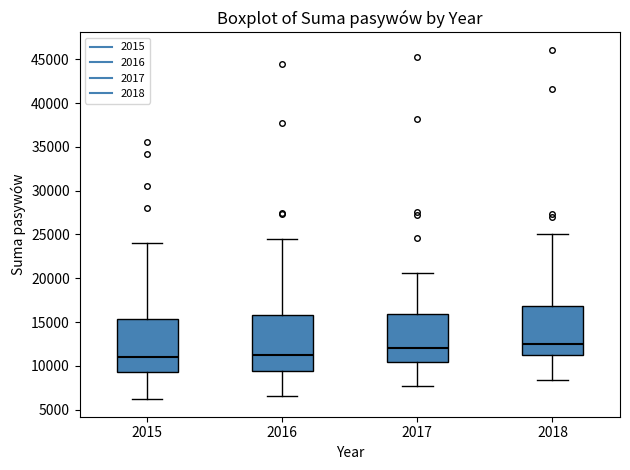

Reading left to right, transcribe this box plot: for each box, give where its median line is, the range the box spans, and where its two whiskers end, as read against the y-axis. The values are not printed on the chart, so give them approximately, as read against the axis.

2015: median 11000, box 9500 to 15500, whiskers 6000 to 24000
2016: median 11000, box 9500 to 16000, whiskers 6500 to 24500
2017: median 12000, box 10500 to 16000, whiskers 7500 to 20500
2018: median 12500, box 11000 to 17000, whiskers 8500 to 25000